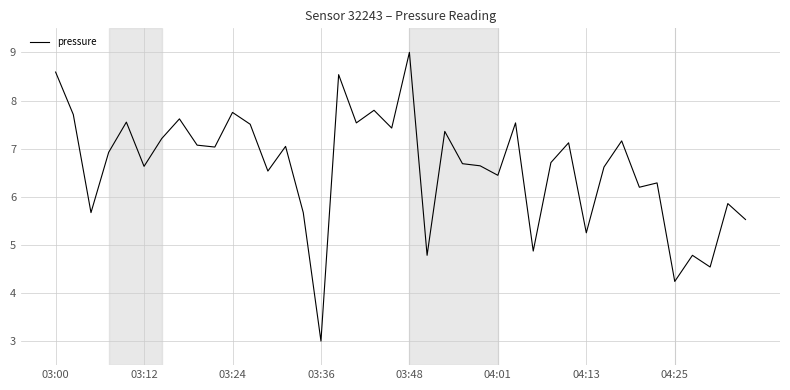

What is the difference between the maximum and minimum values?

6.0